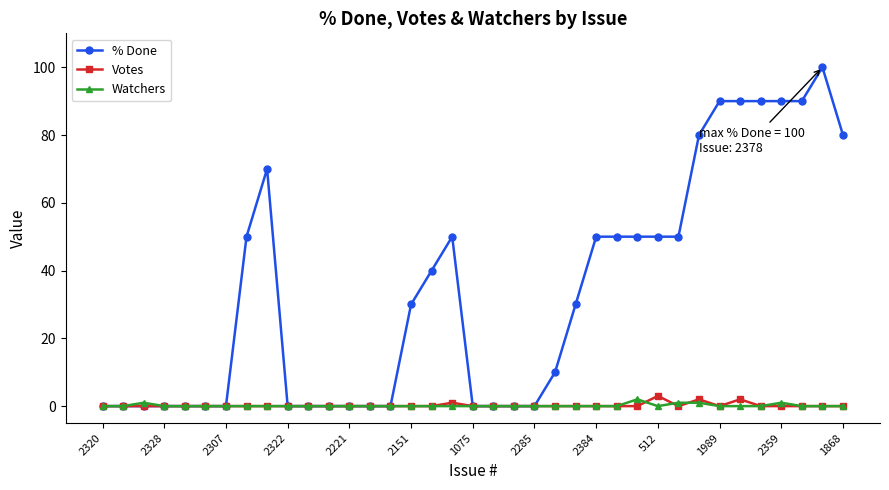

Which series has the largest total across all categories?

% Done